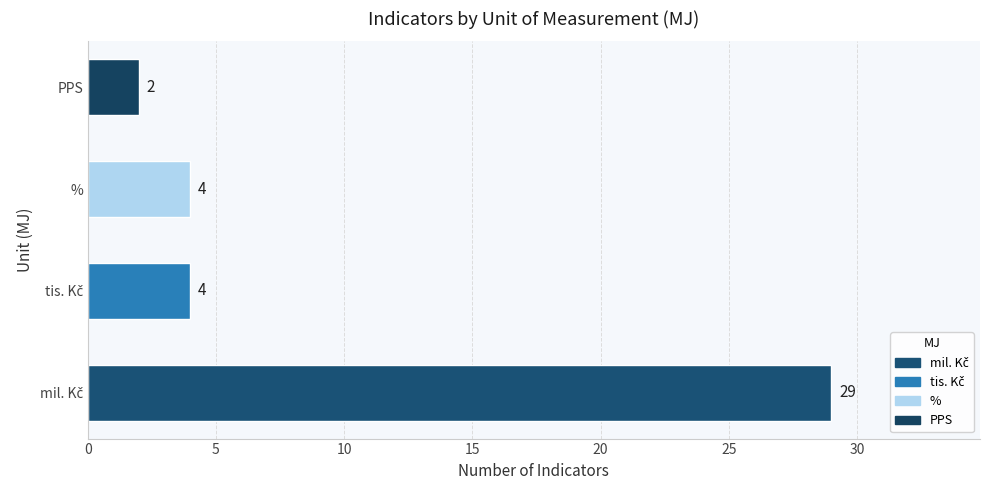

How many values are below 4?

1